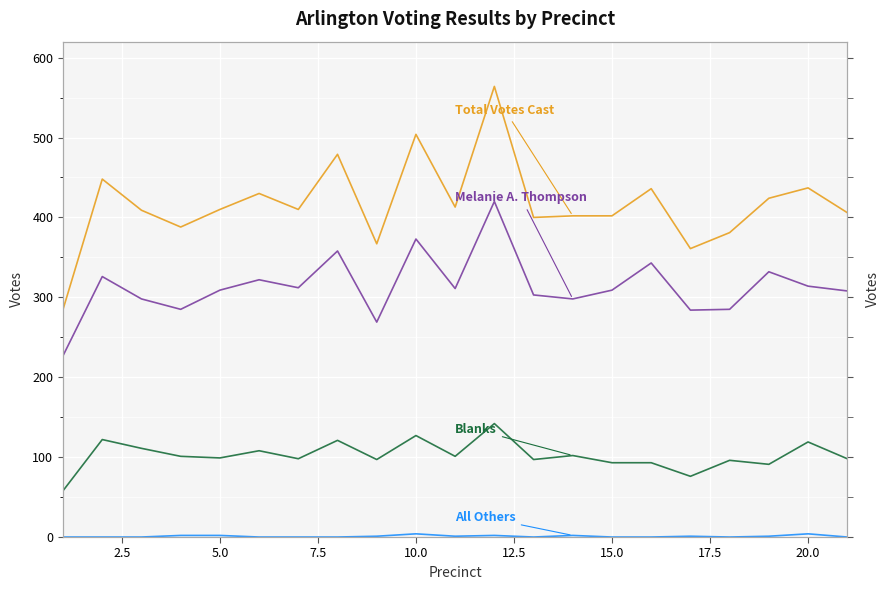

At how many categories does at least one series exceed 429?

7